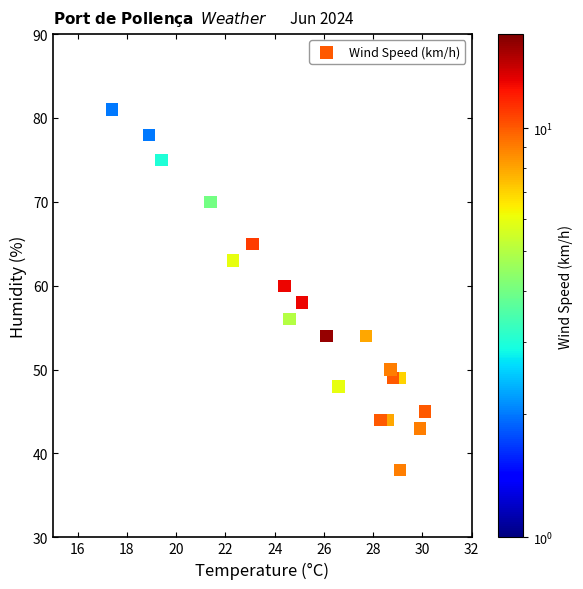

What is the range of Y values (max minus min)?

45